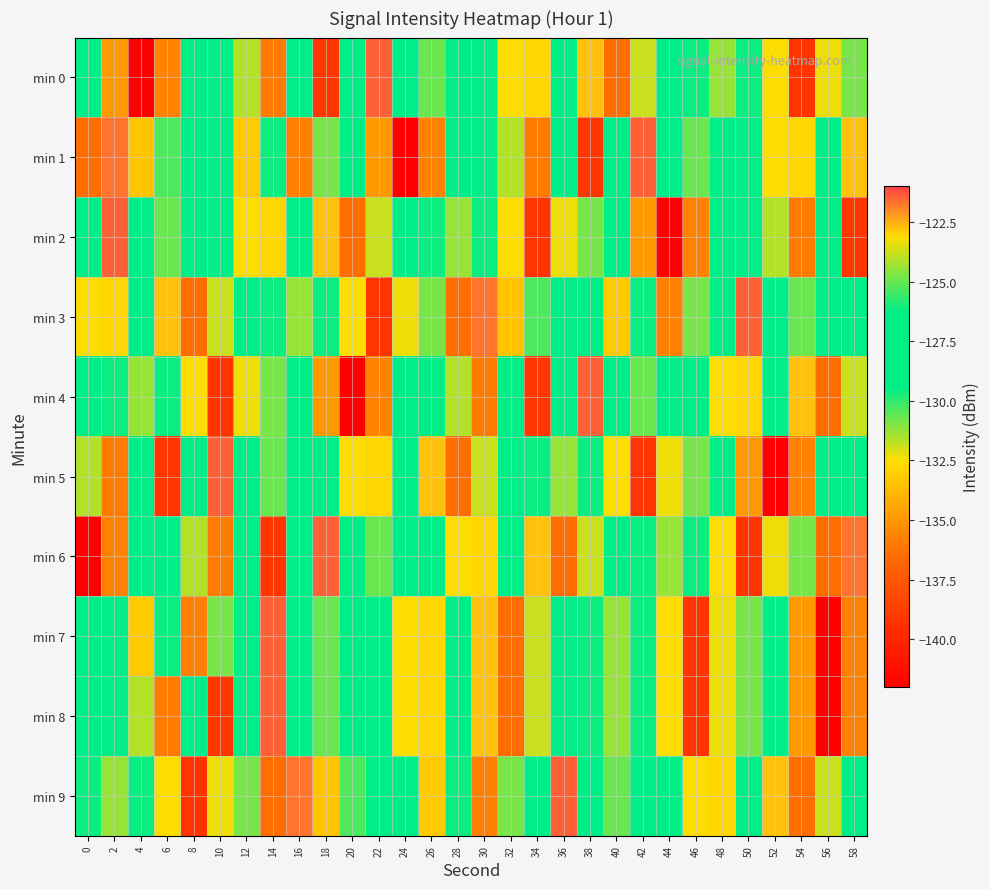

Count the number of categories in the chart.

30